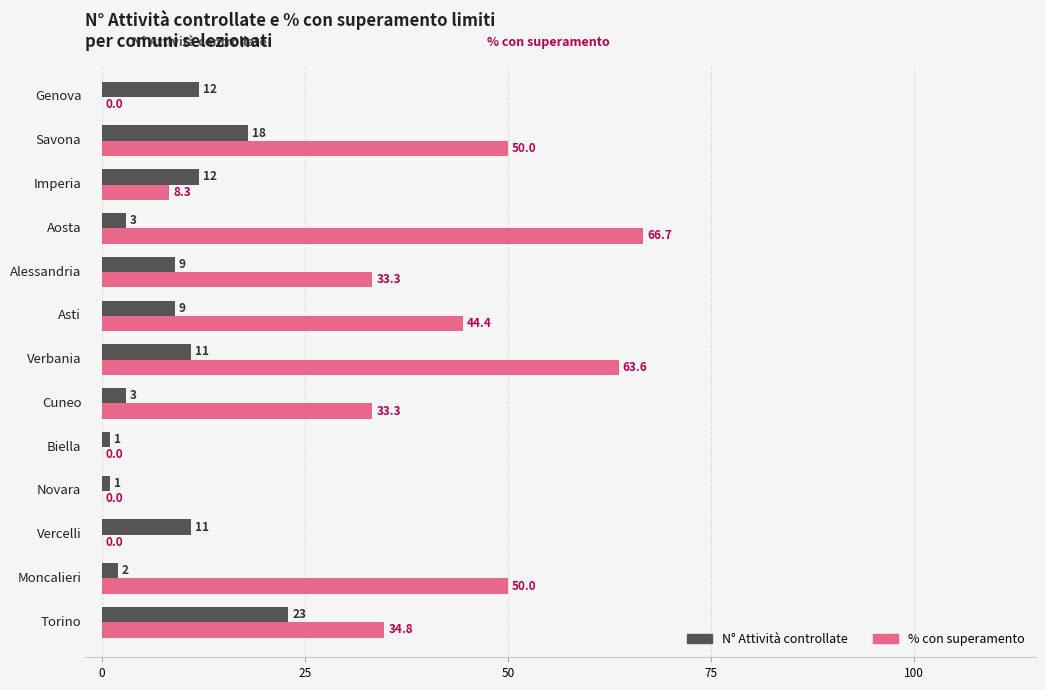

Which series has the largest total across all categories?

% con superamento